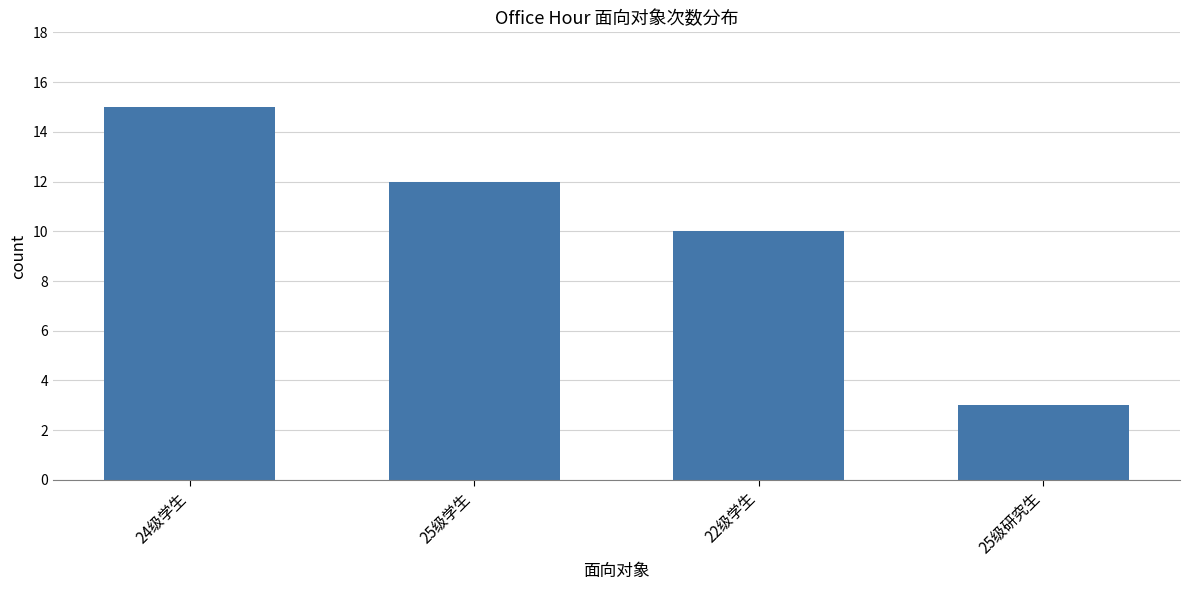

At which label does the data first exceed 12?

24级学生